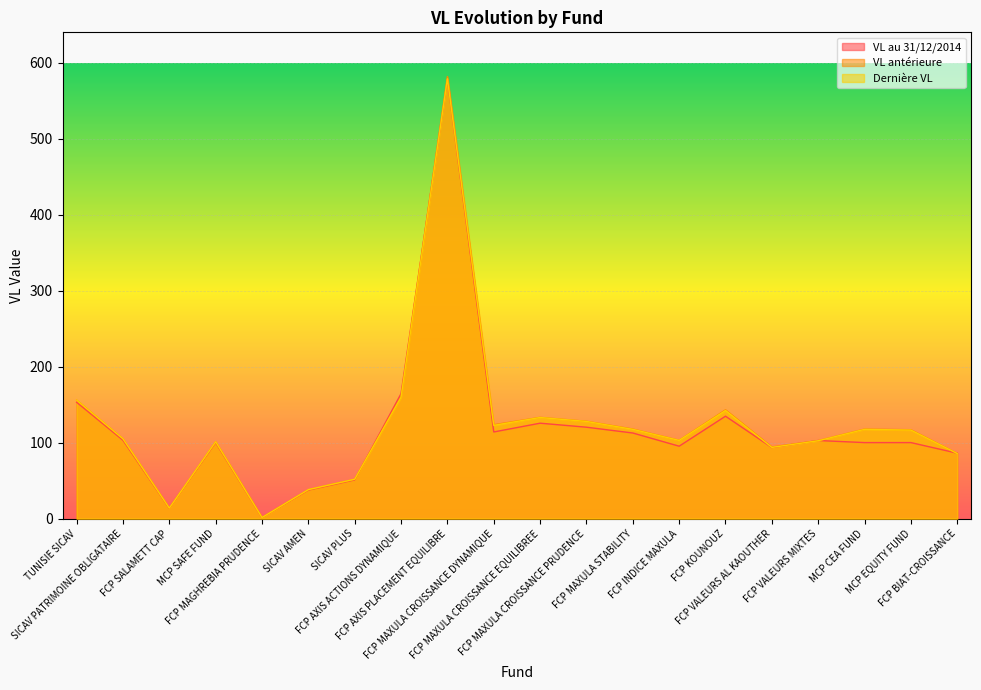

What is the approximate value of VL antérieure at FCP VALEURS AL KAOUTHER?

94.3